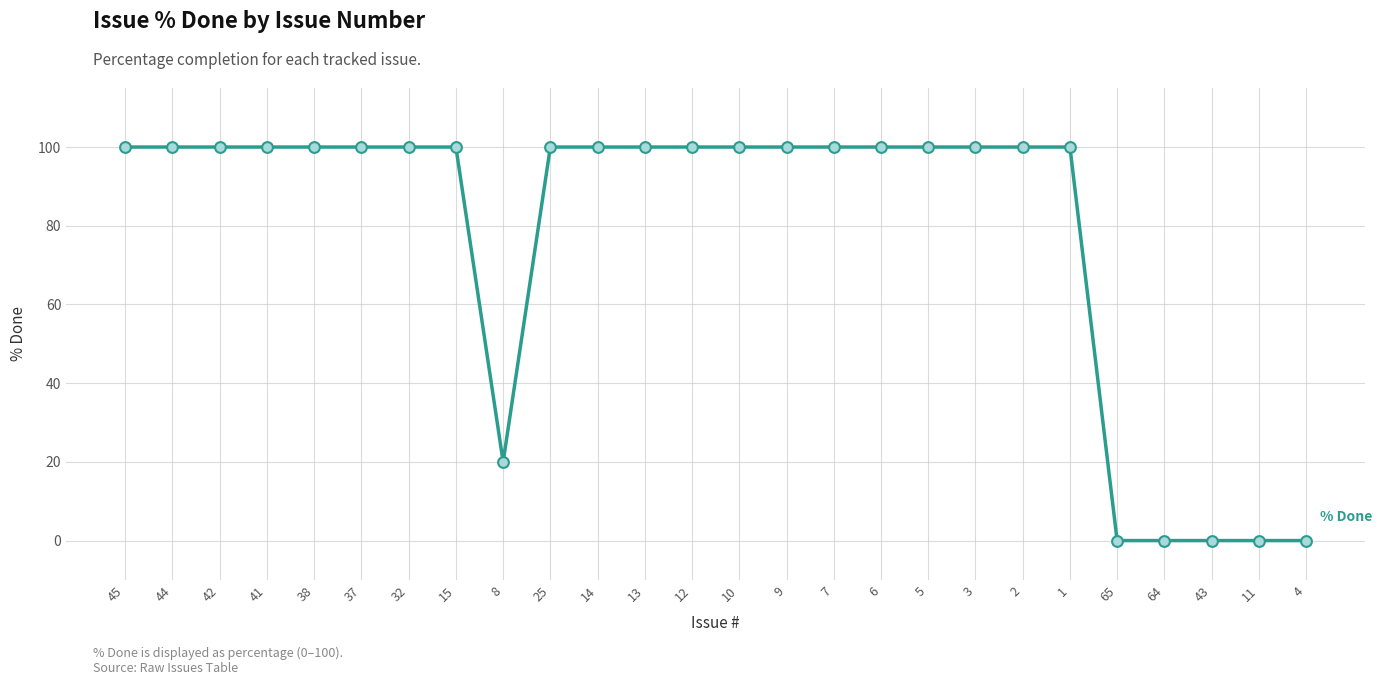

What is the change in value from 6 to 43?

-100